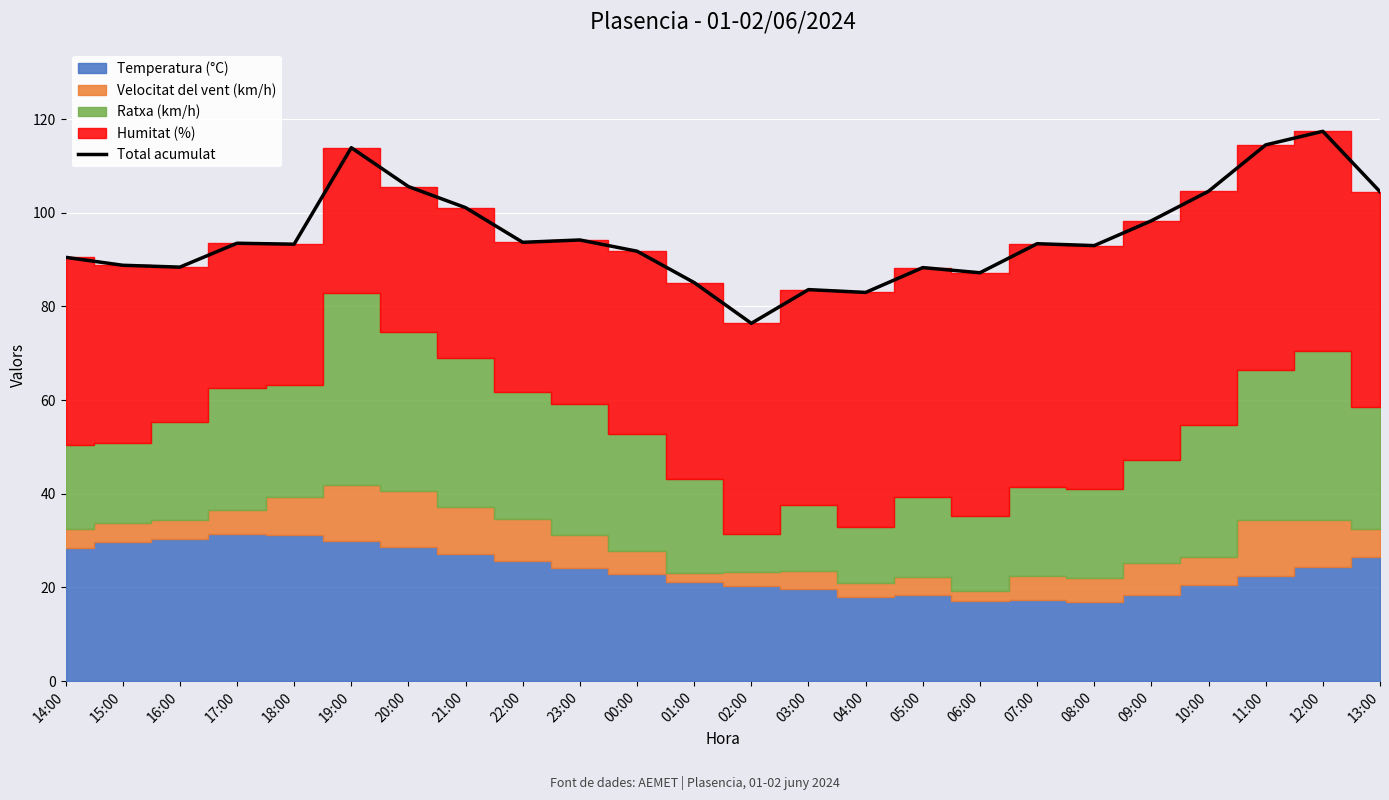

Rank the categories by value from lowest to highest.

02:00, 04:00, 03:00, 01:00, 06:00, 05:00, 16:00, 15:00, 14:00, 00:00, 08:00, 18:00, 07:00, 17:00, 22:00, 23:00, 09:00, 21:00, 13:00, 10:00, 20:00, 19:00, 11:00, 12:00